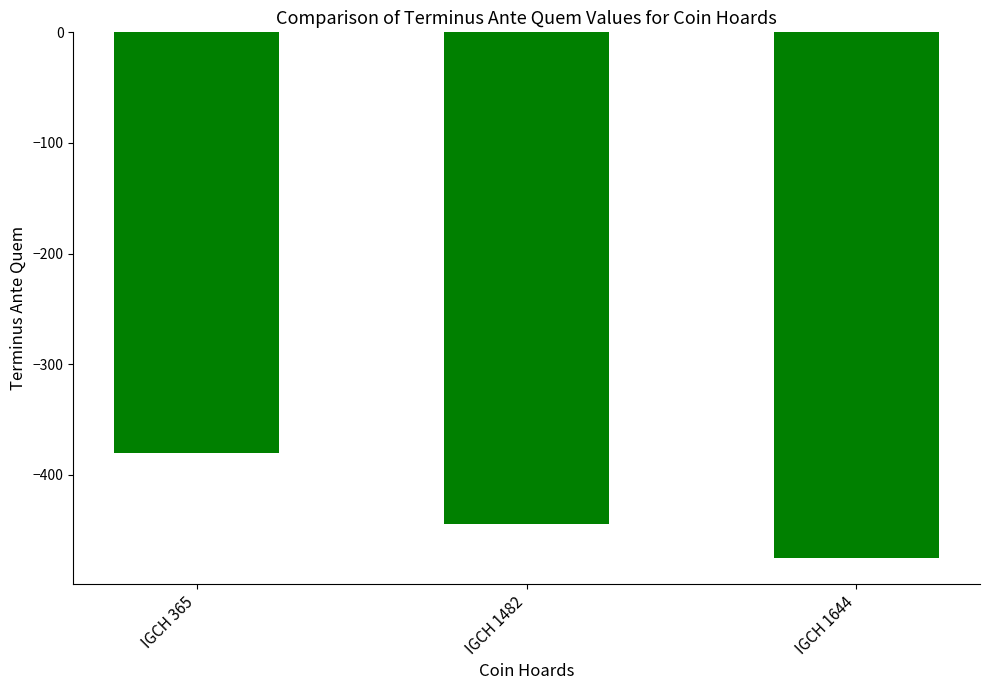

Which has a higher value, IGCH 1644 or IGCH 1482?

IGCH 1482